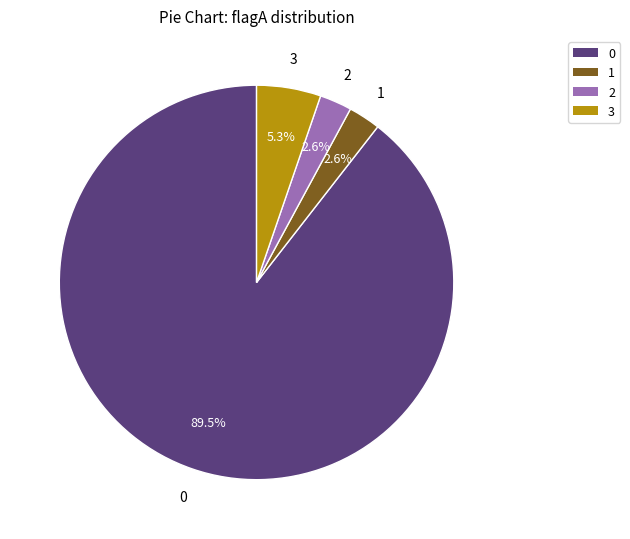

Is there a majority slice in this chart?

Yes